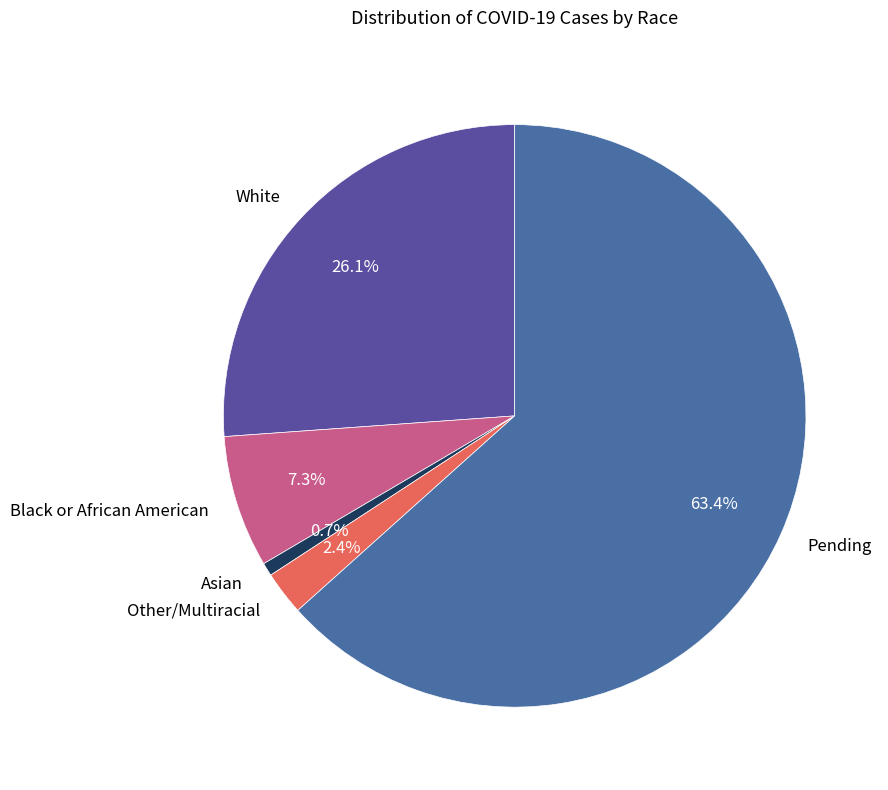

Which slice is the smallest?

Asian